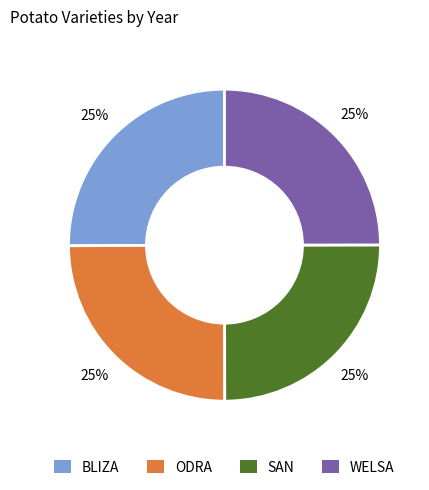

Does any single category account for the majority?

No